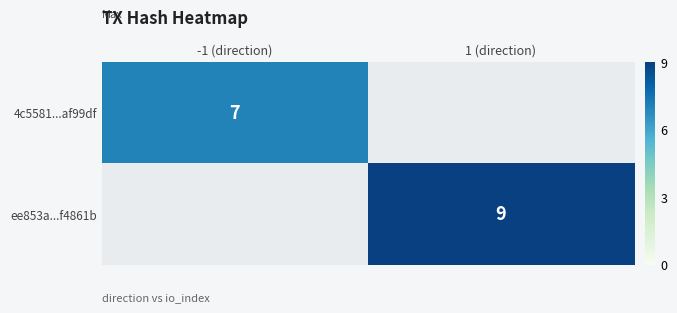

At how many categories does at least one series exceed 7?

1